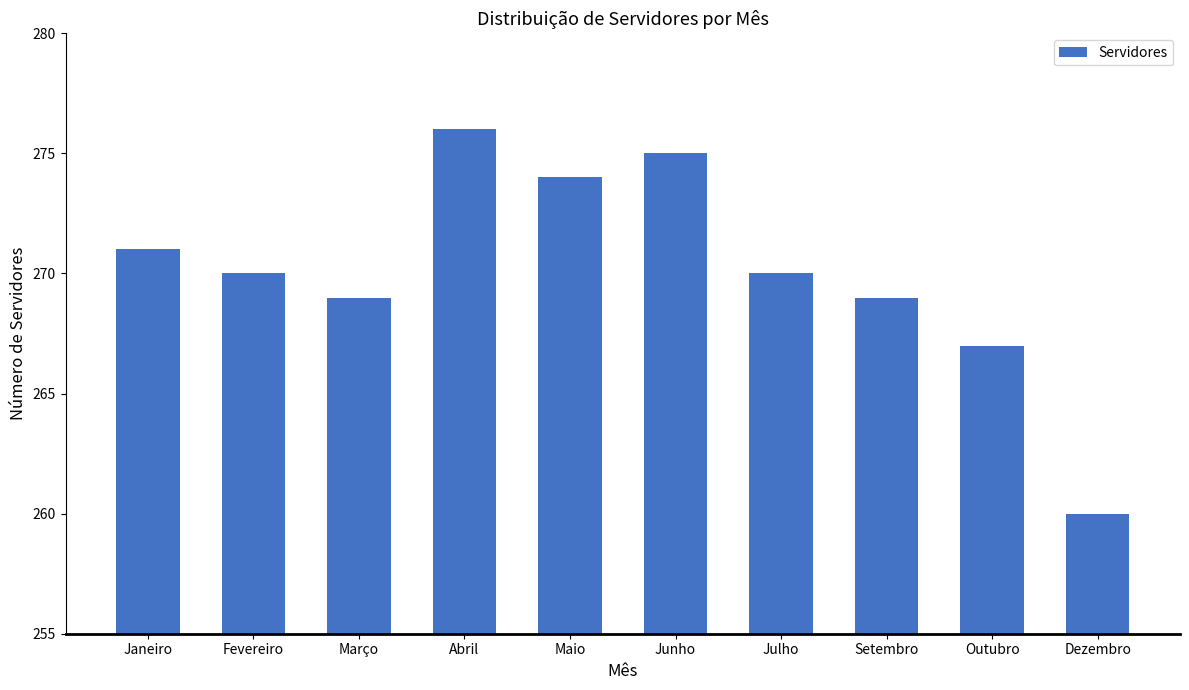

What is the difference between the second highest and minimum values?

15